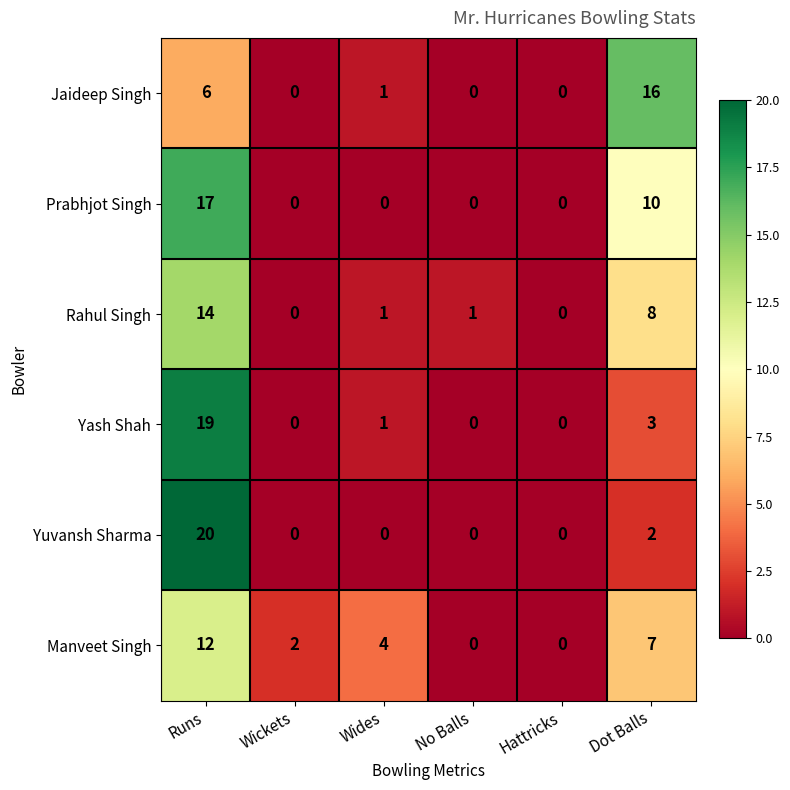

What is the maximum value shown in the chart?

20